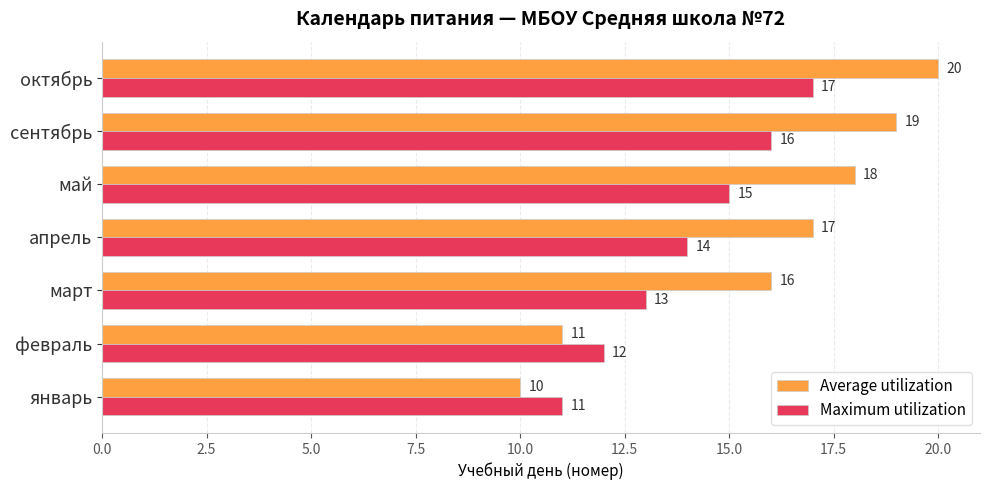

The Maximum utilization series shows 16 at сентябрь. True or false?

True